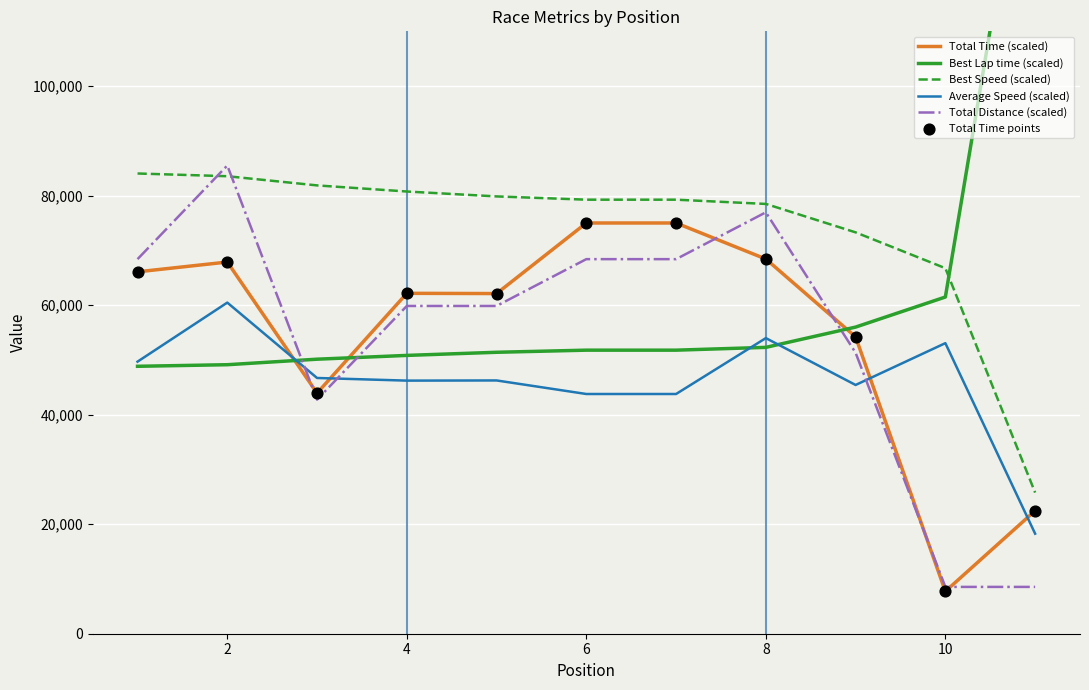

At which category is the sum across all series the highest?

2